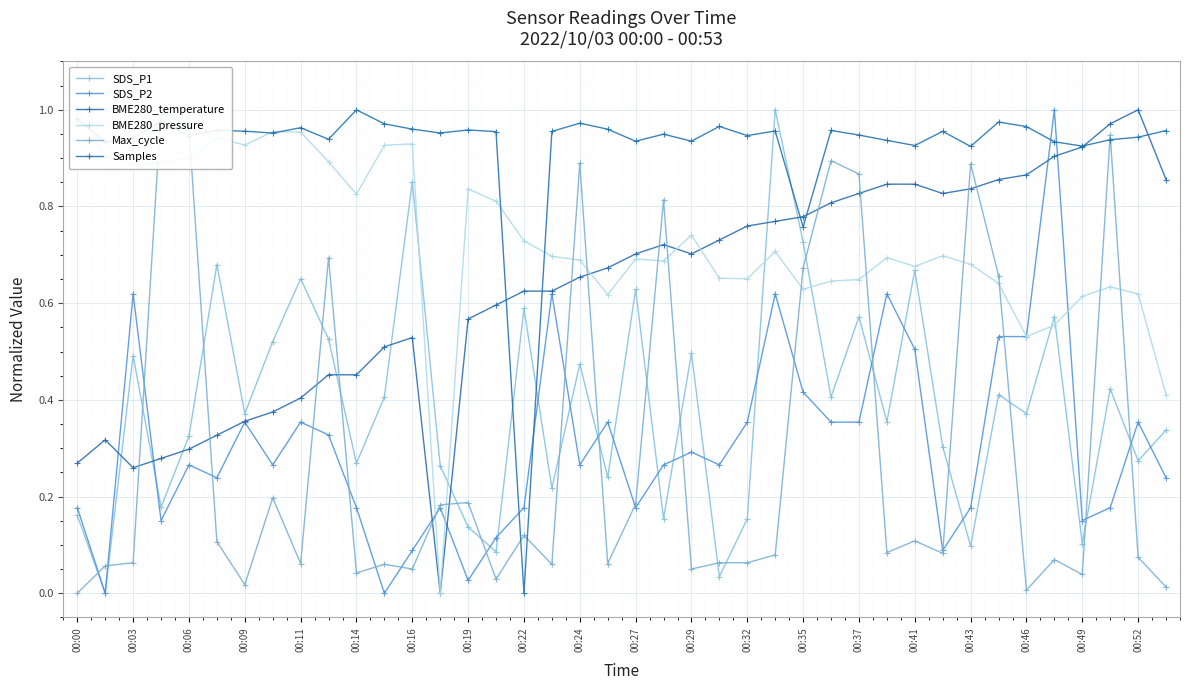

How many intersections are there between BME280_pressure and Max_cycle?

14